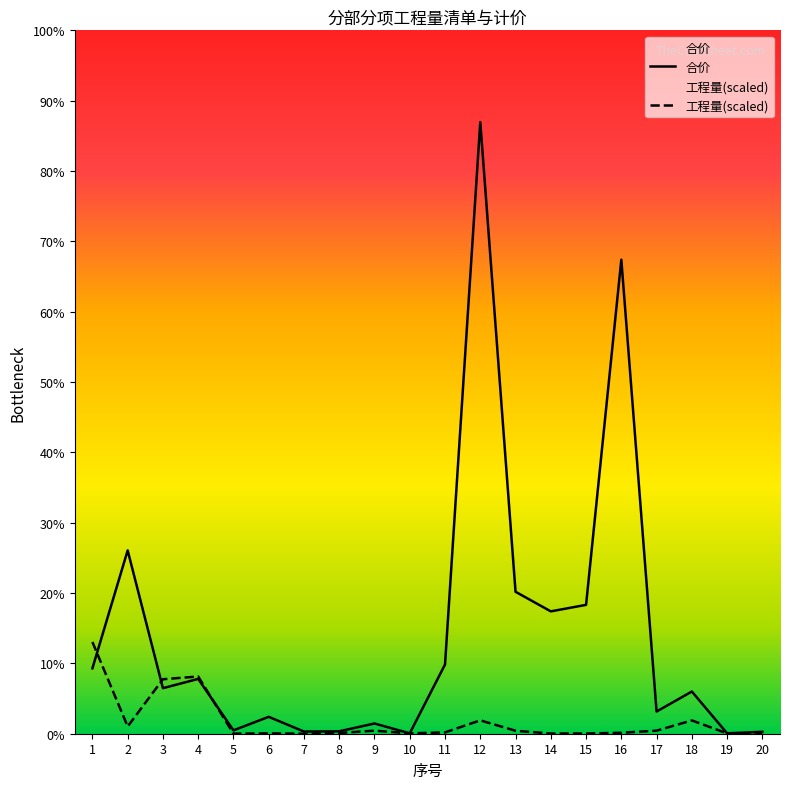

Count the number of data series in this chart.

2